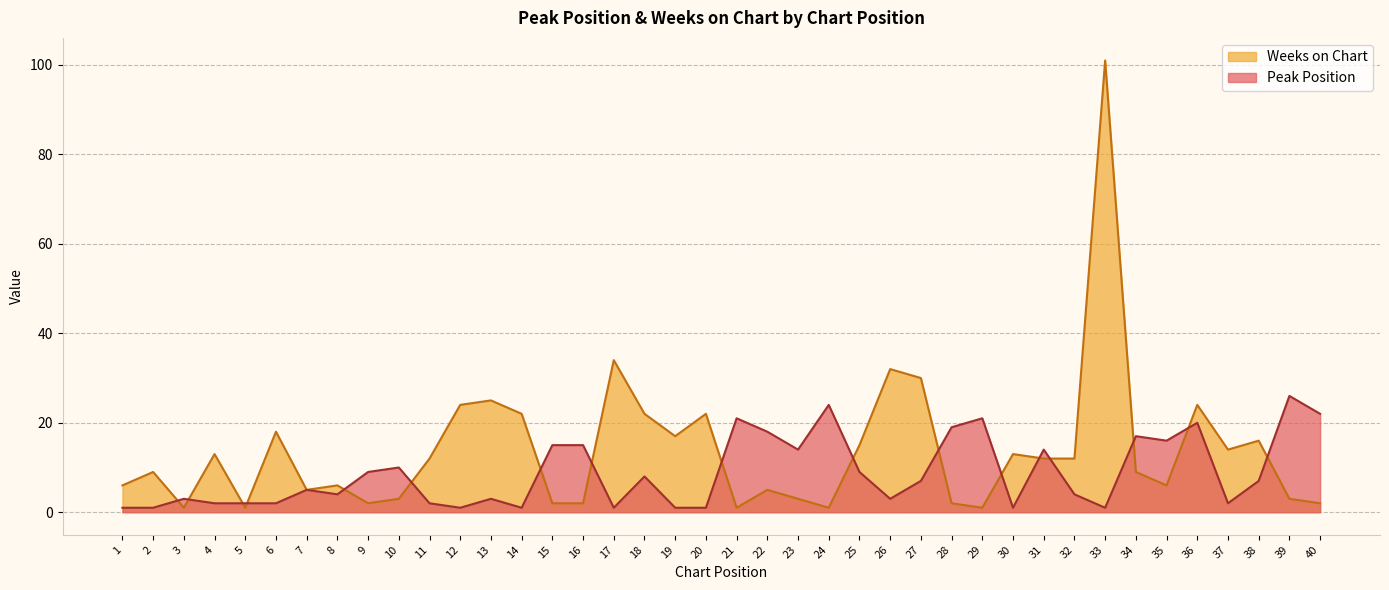

True or false: Peak Position has more than 0 points higher than both neighbors.

True